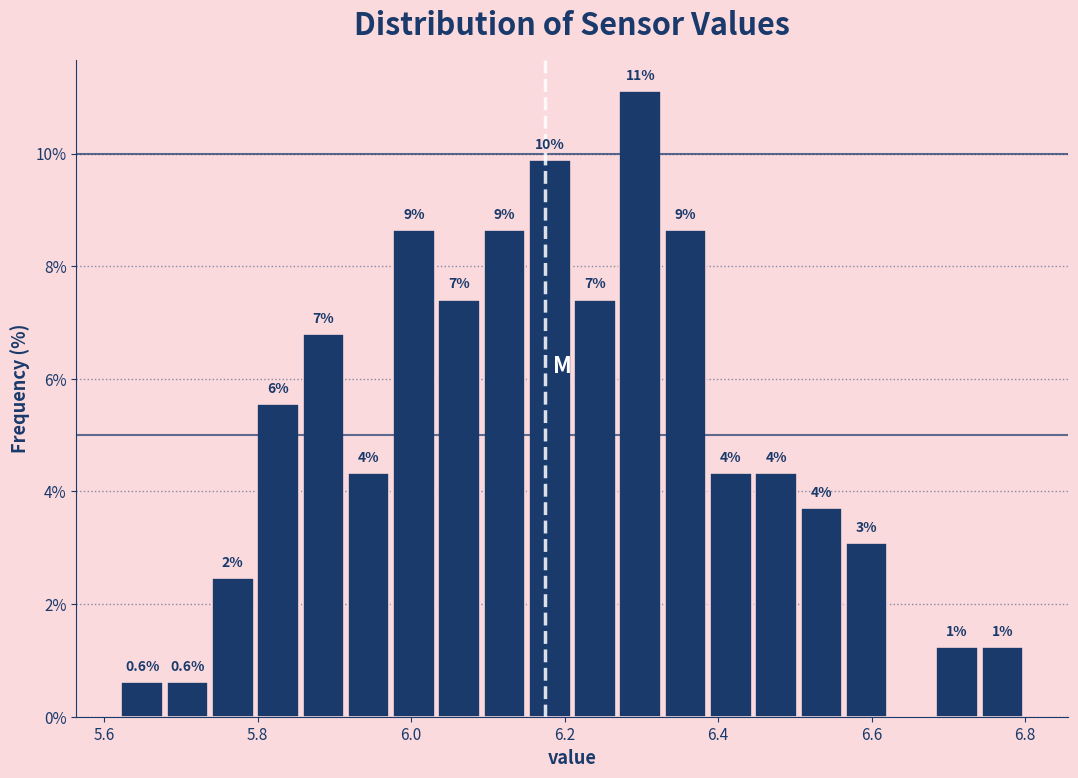

Around what value on the x-axis is the tallest bar? Give the approximate position of its centre, as read against the axis.

6.30